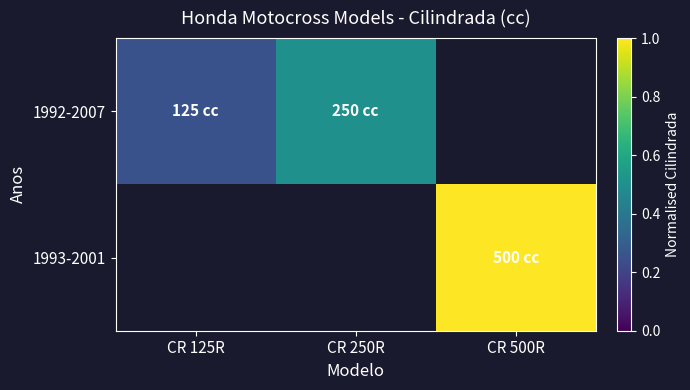

How many values in 1993-2001 are above zero?

1